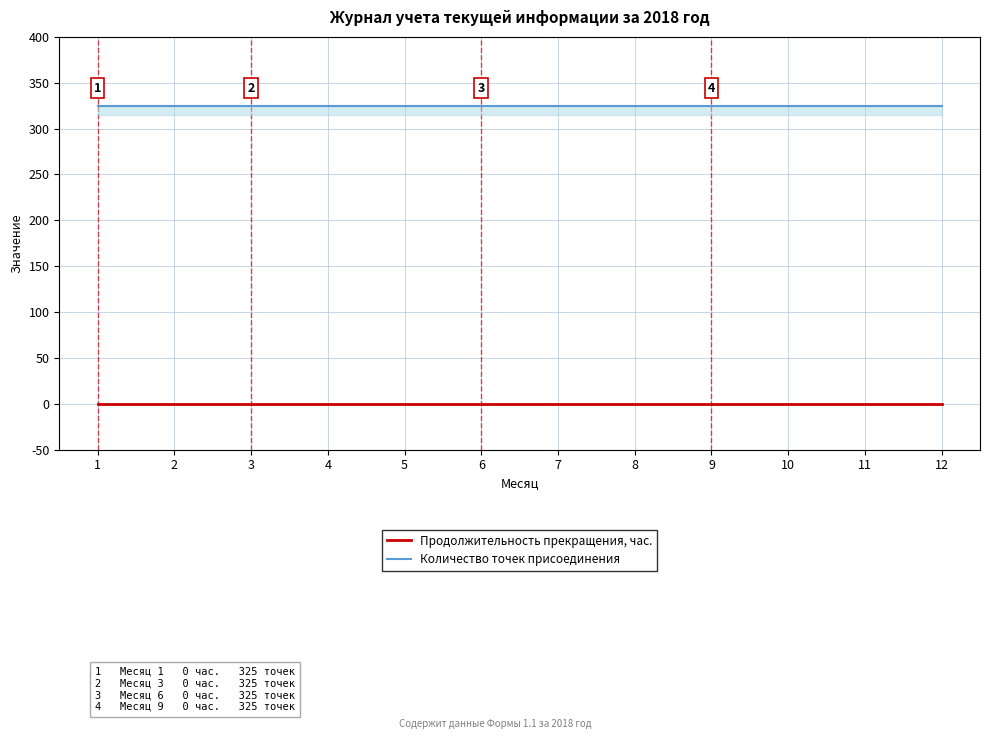

At 8, list the series in order from smallest to largest.

Продолжительность прекращения, час., Количество точек присоединения